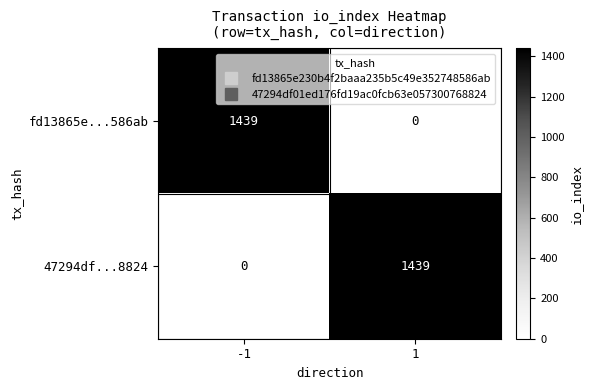

How many values in 47294df...8824 are above zero?

1